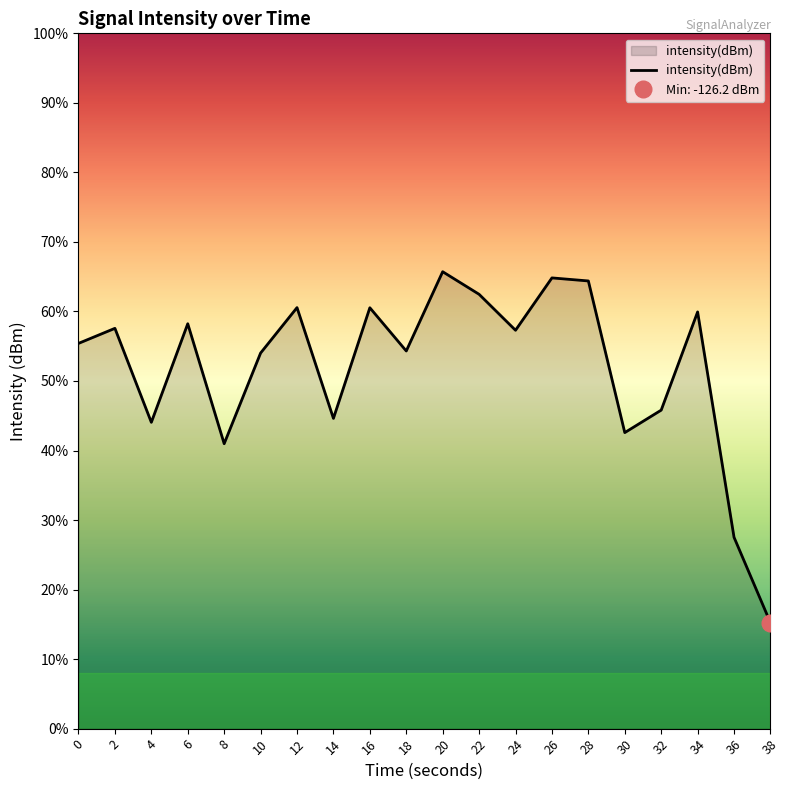

At which label does the data first exceed -115?

12